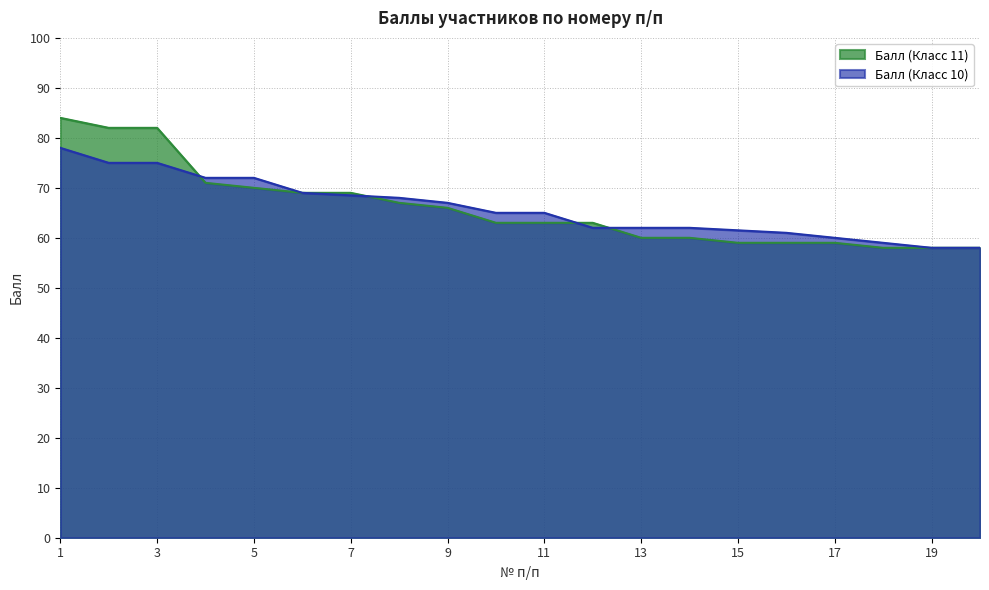

Which has a higher value, 15 or 3?

3